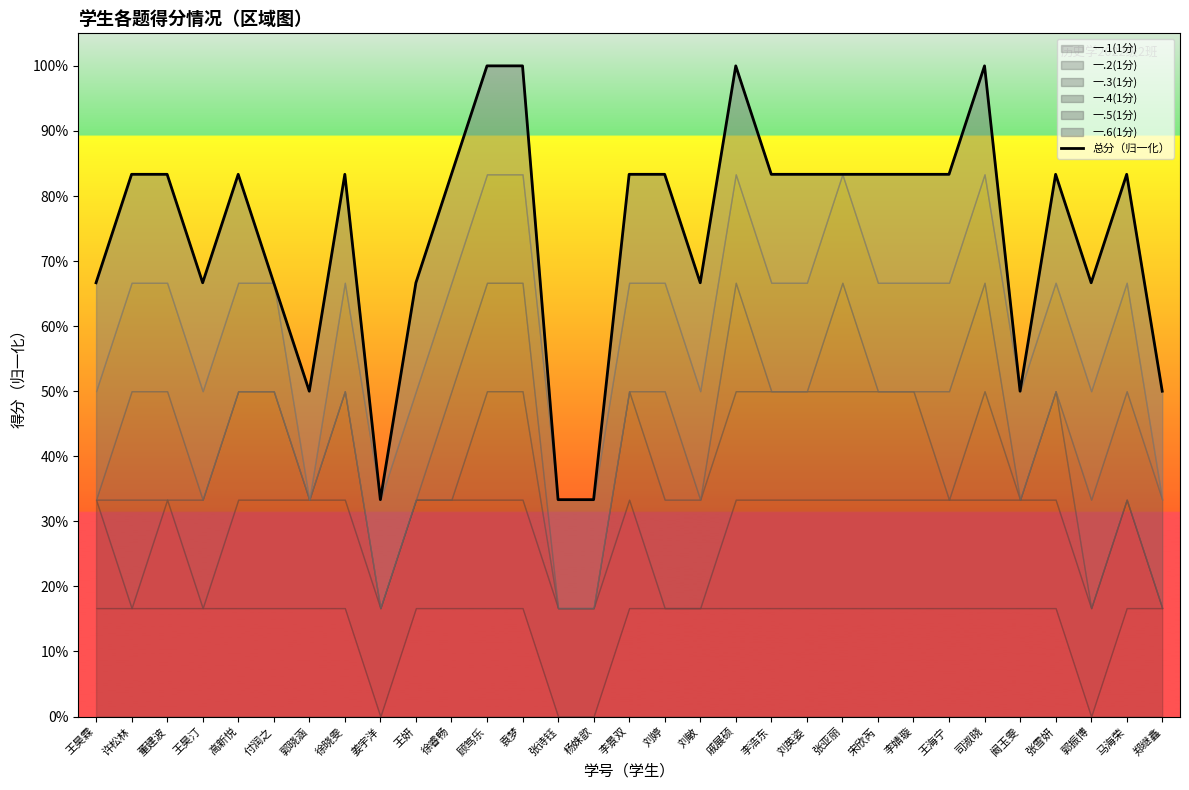

Rank the categories by value from highest to lowest.

顾笃乐, 袁梦, 戚展硕, 司淑晓, 许松林, 董建波, 高新悦, 徐晓雯, 徐睿畅, 李景双, 刘婷, 李浩东, 刘英姿, 张亚丽, 宋欣芮, 李婧璇, 王海宁, 张雪妍, 马海荣, 王昊霖, 王昊汀, 付润之, 王妍, 刘敏, 郭振博, 郭晓涵, 阚玉雯, 郑继鑫, 姜宇洋, 张诗钰, 杨姝歆